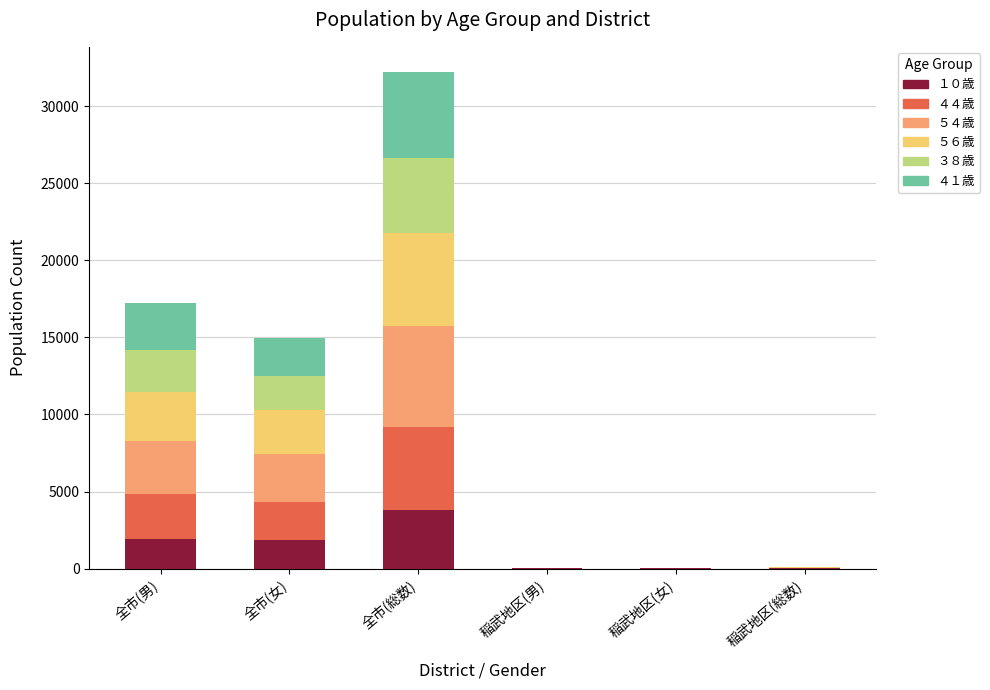

What is the approximate value of １０歳 at 全市(総数), to the nearest 10?

3800